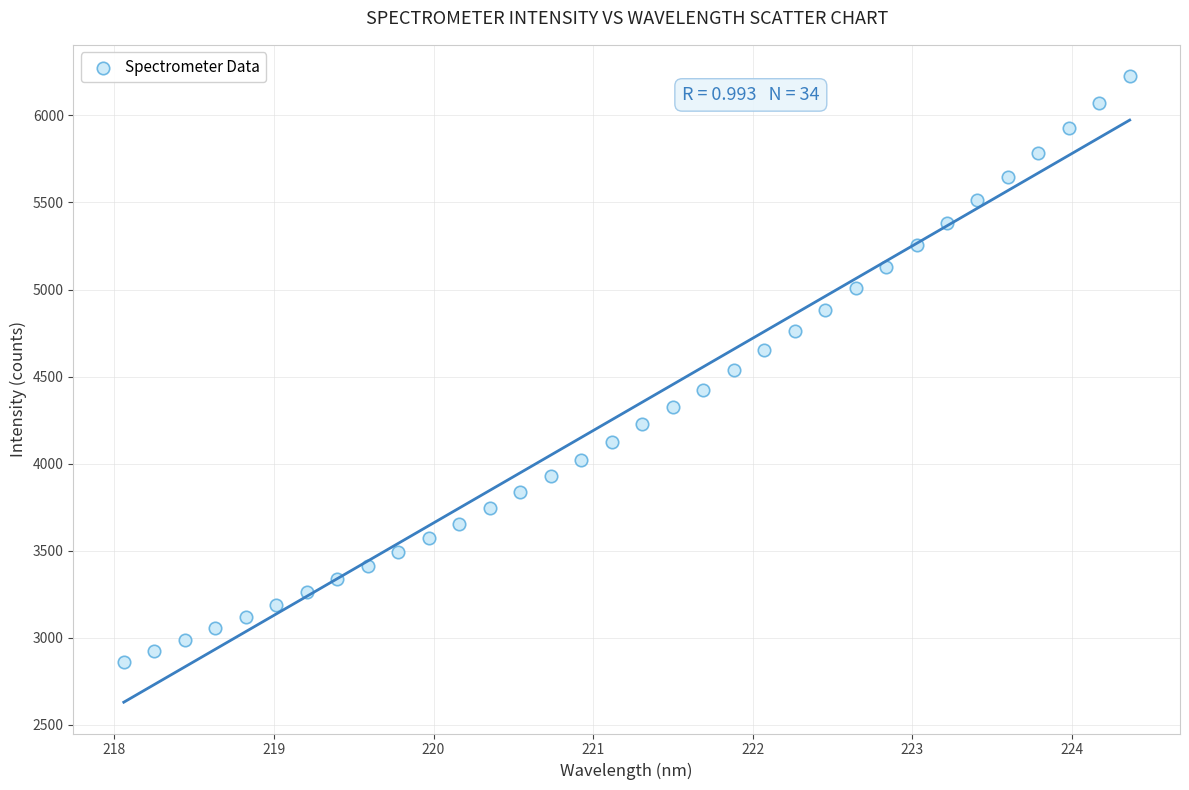

What is the range of X values (max minus min)?

6.3